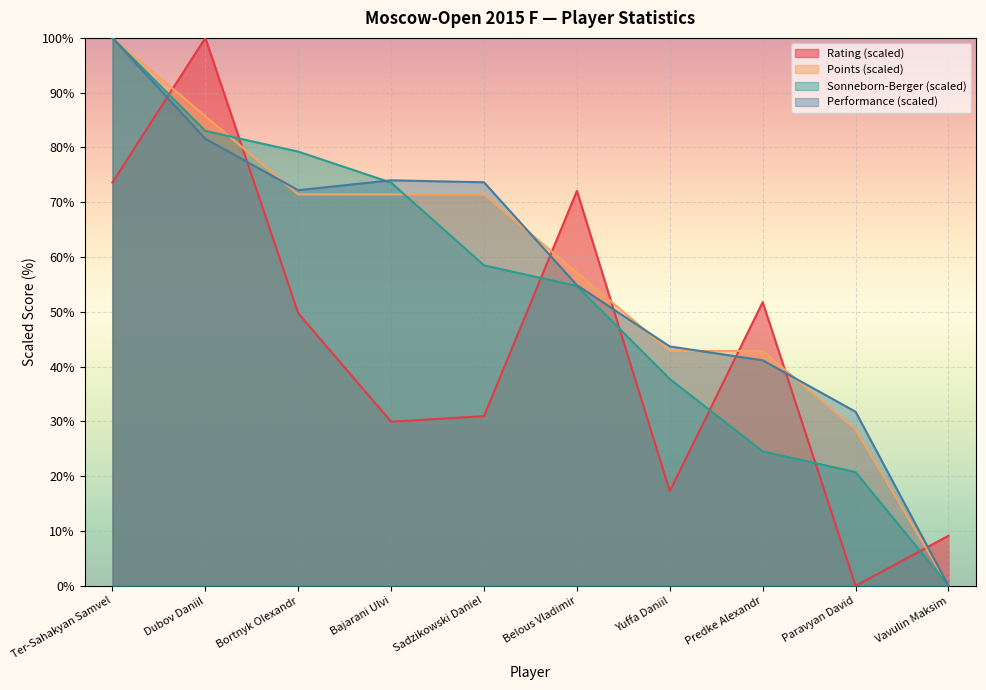

What is the label of the 6th point from the right?

Sadzikowski Daniel